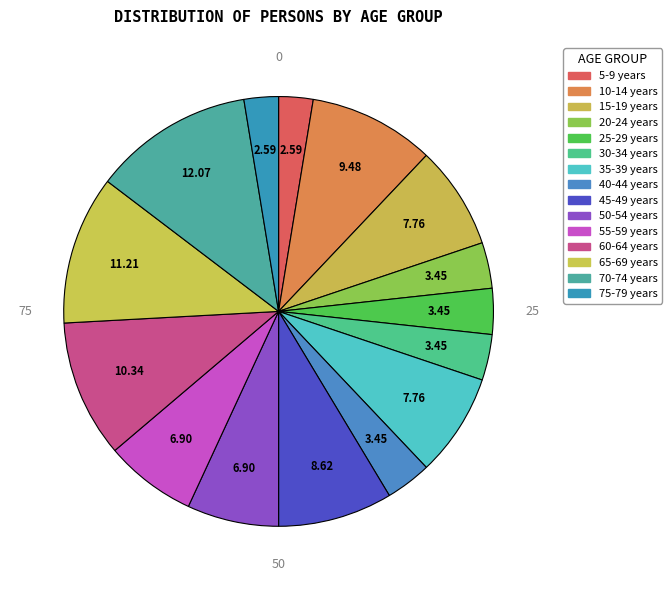

To the nearest percent, what portion does 40-44 years represent?

3%